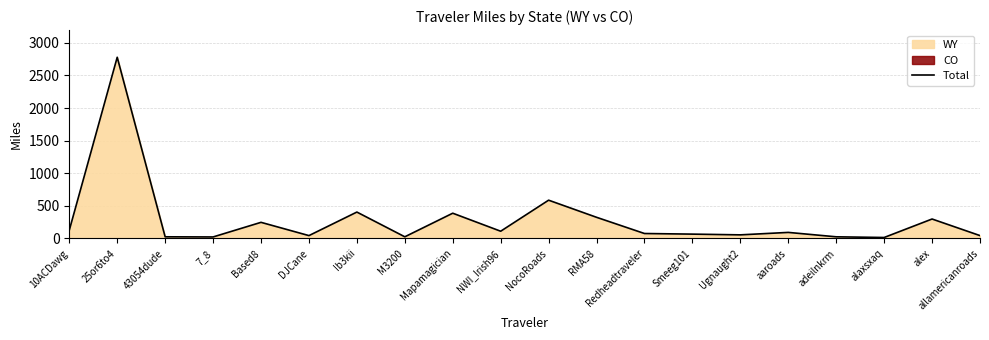

What is the approximate value at alex?

297.9